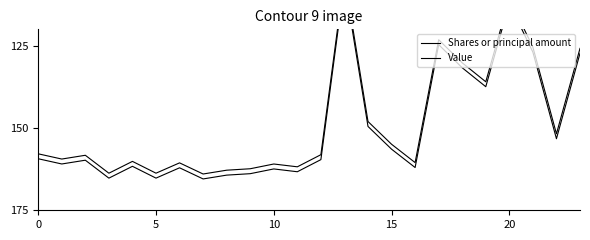

What is the difference between the highest and lowest values at 9?

1.5